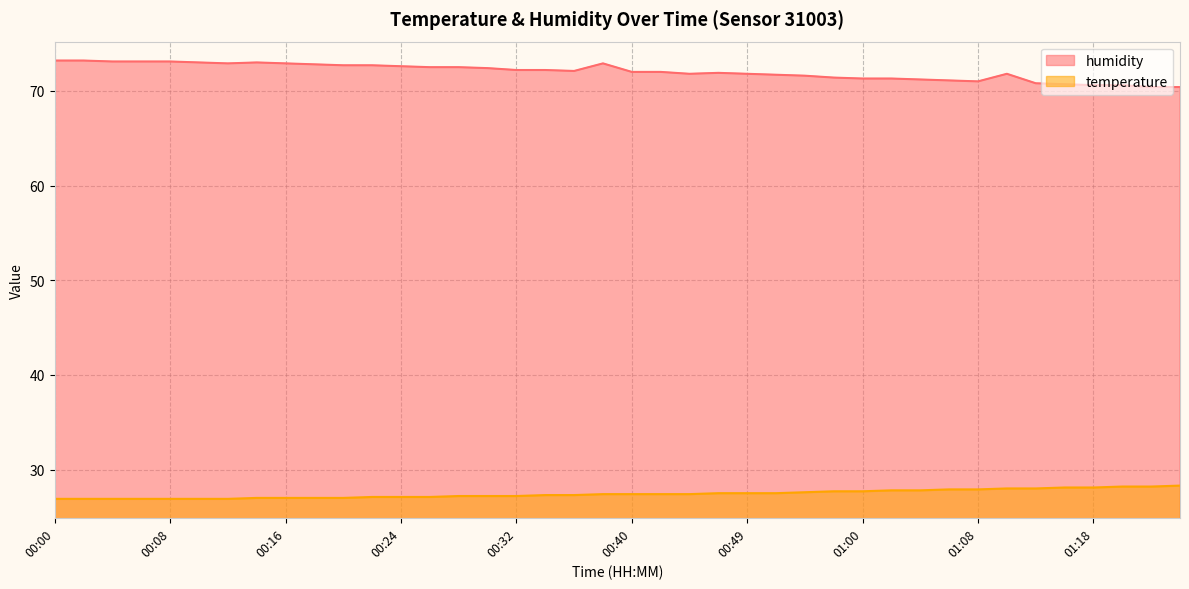

Which has a higher value, 00:47 or 00:10?

00:47